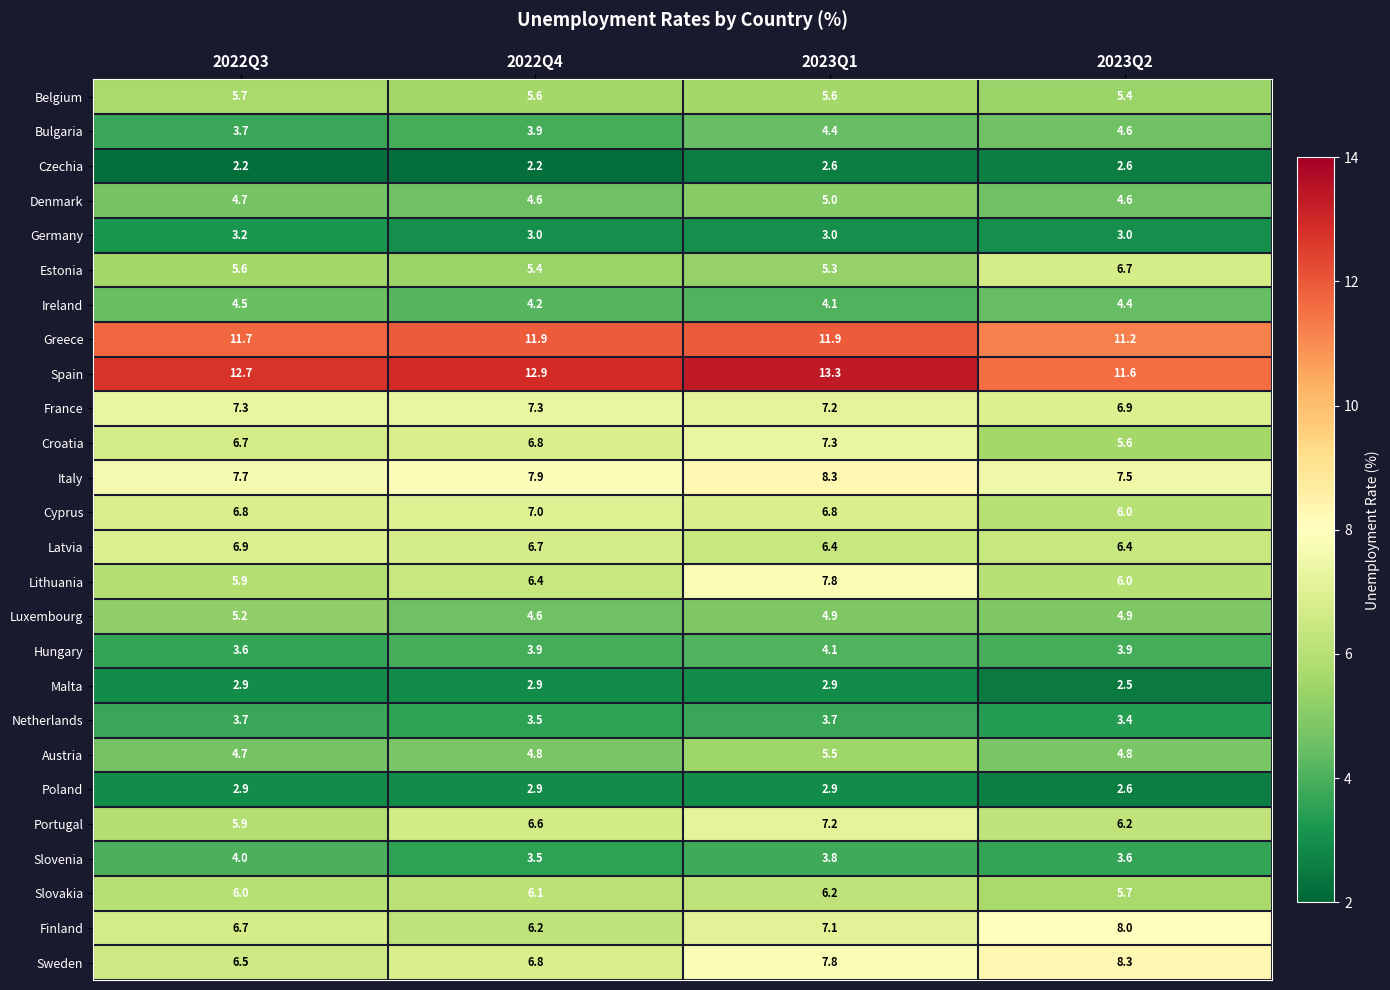

What is the average value of the Luxembourg series?

4.9